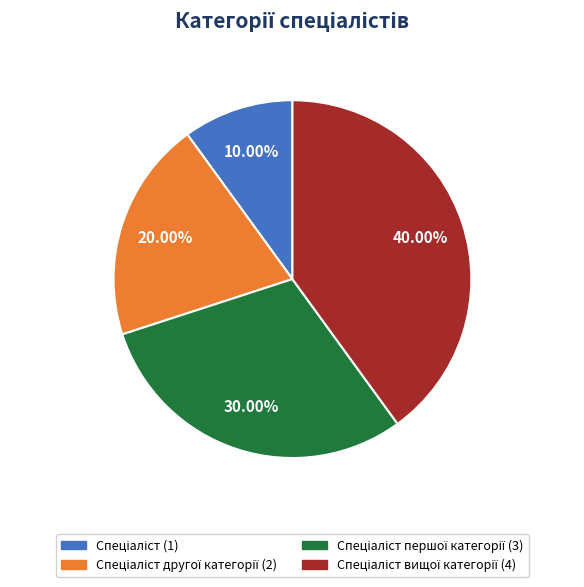

Is there any slice that represents more than half of the pie?

No